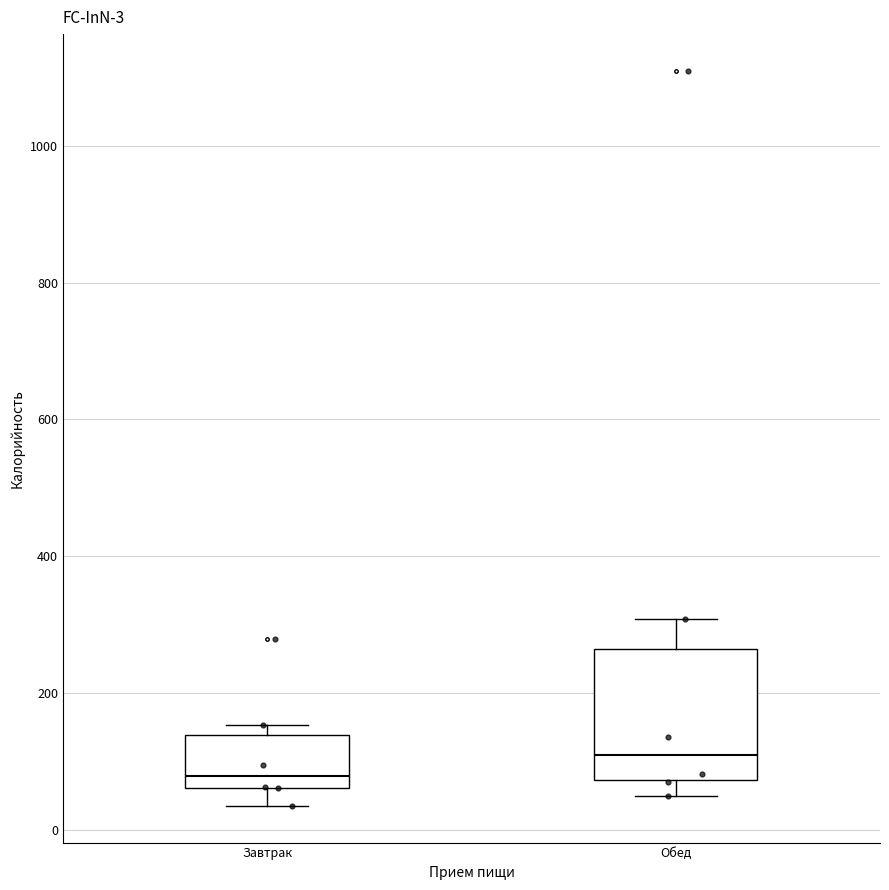

Which box has the lowest median line?

Завтрак